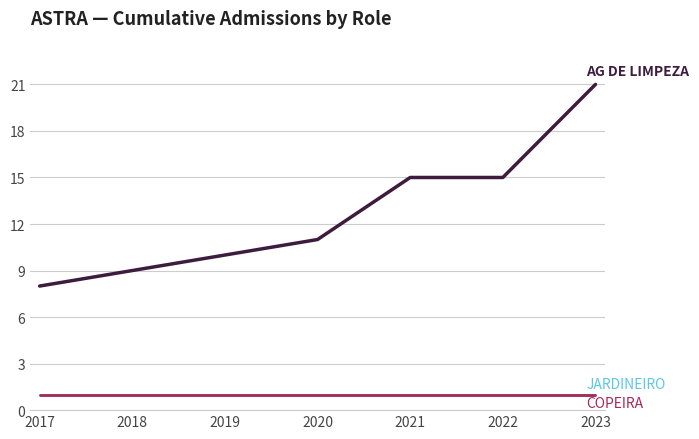

Reading left to right, list all the values displayed in this chart.

AG DE LIMPEZA: 8	9	10	11	15	15	21
JARDINEIRO: 1	1	1	1	1	1	1
COPEIRA: 1	1	1	1	1	1	1